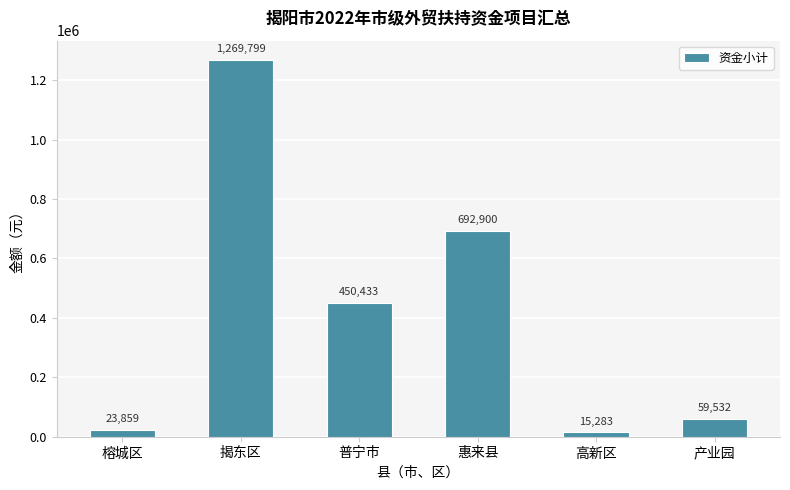

What is the difference between the second highest and minimum values?

677617